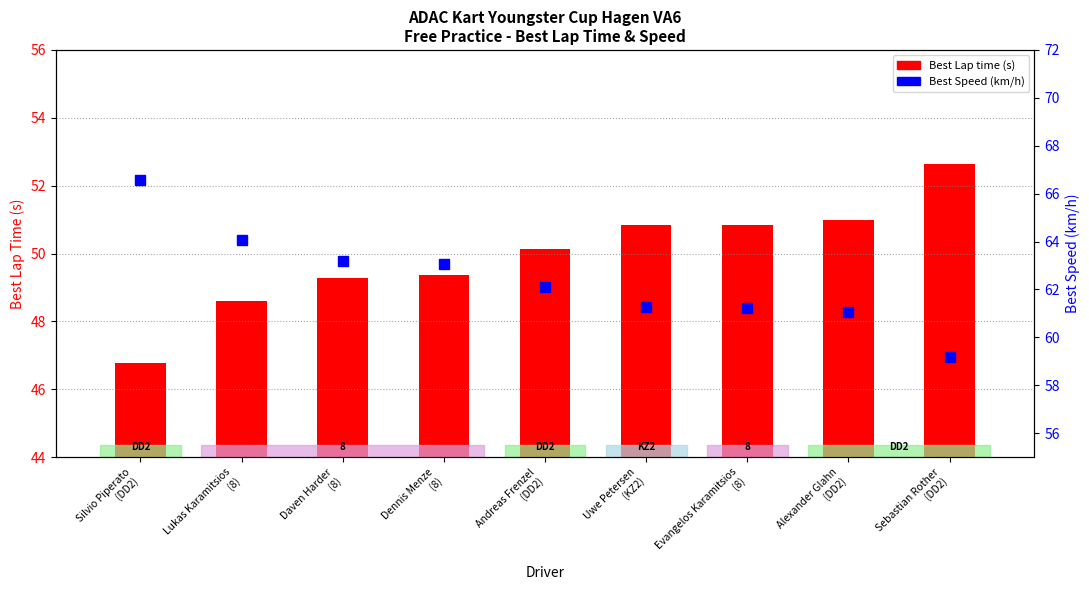

Are the bars grouped side by side (vs. stacked)?

Yes